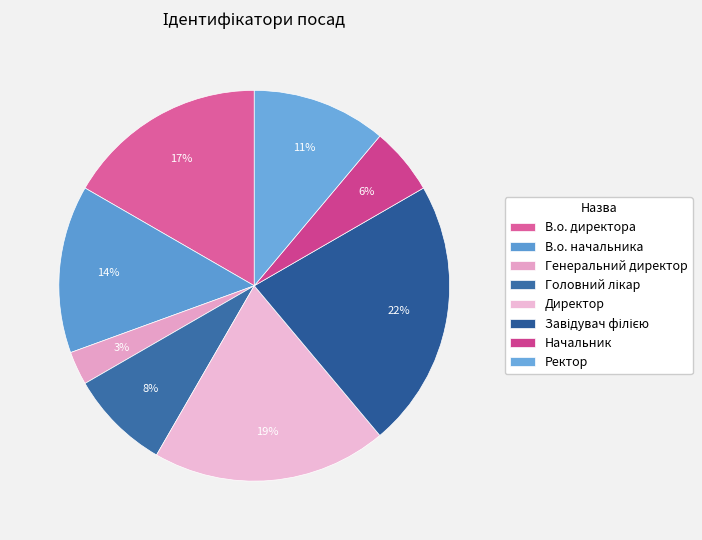

Which has a higher value, Начальник or В.о. директора?

В.о. директора